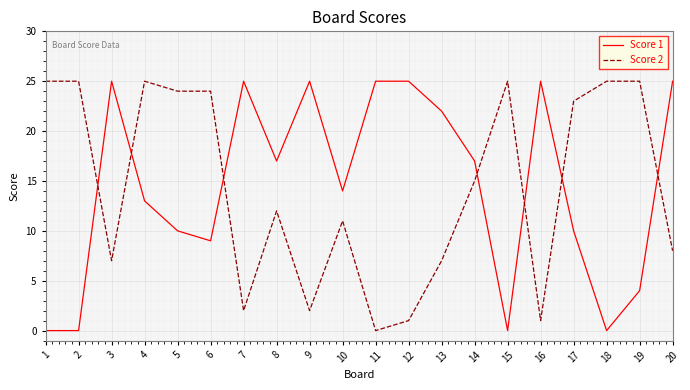

Reading left to right, transcribe all the data shown in this chart.

Score 1: 0	0	25	13	10	9	25	17	25	14	25	25	22	17	0	25	10	0	4	25
Score 2: 25	25	7	25	24	24	2	12	2	11	0	1	7	15	25	1	23	25	25	8